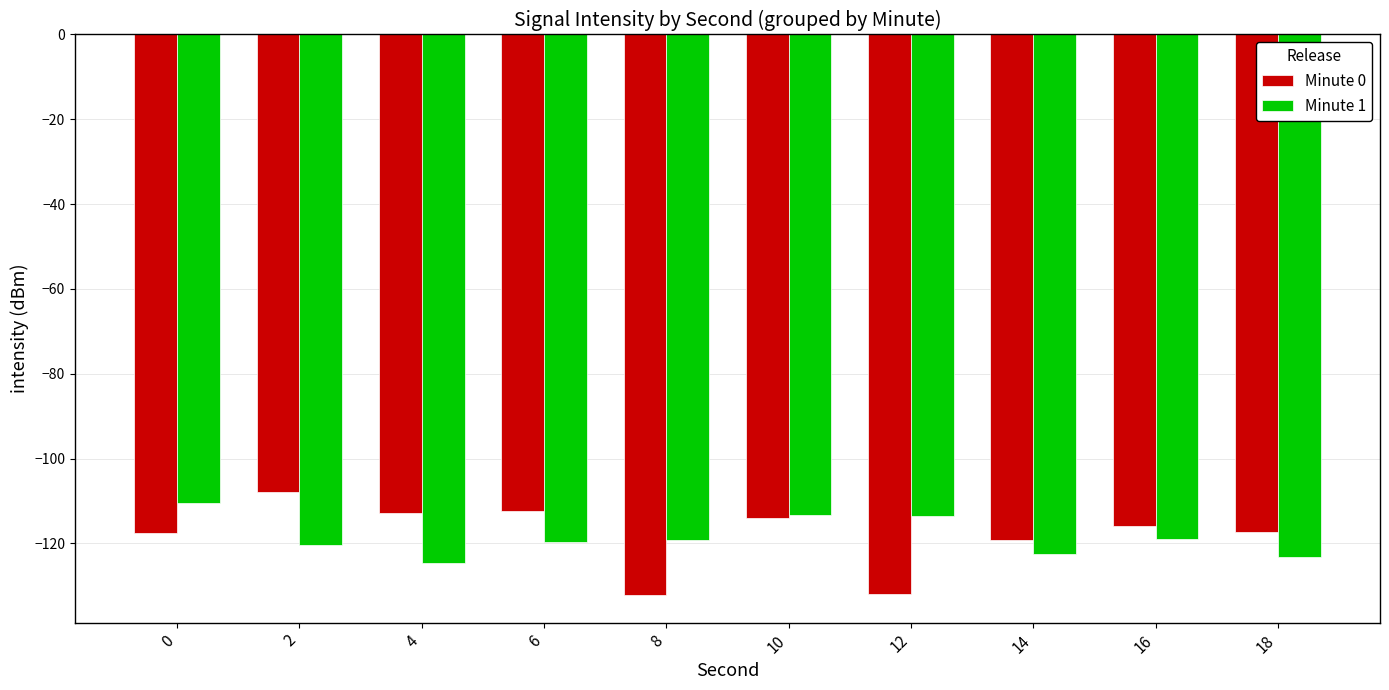

List the series in order of their peak value, lowest first.

Minute 1, Minute 0